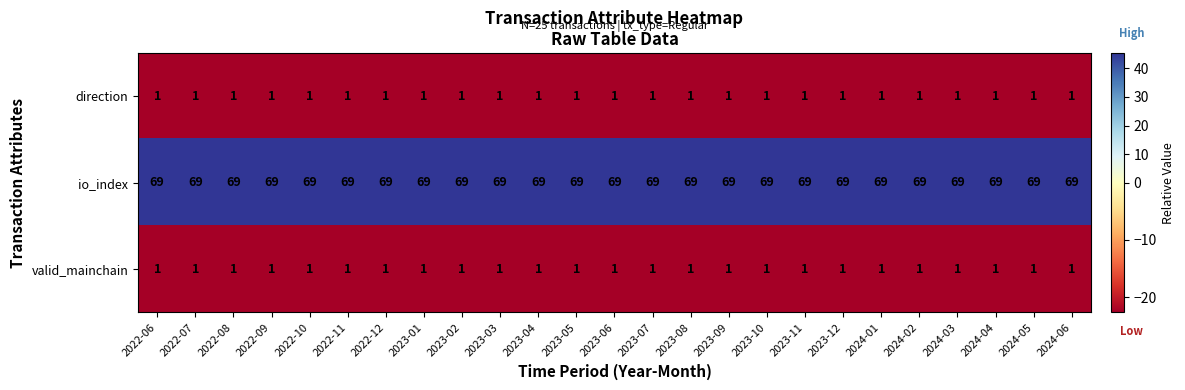

How many data points does each series have?

25